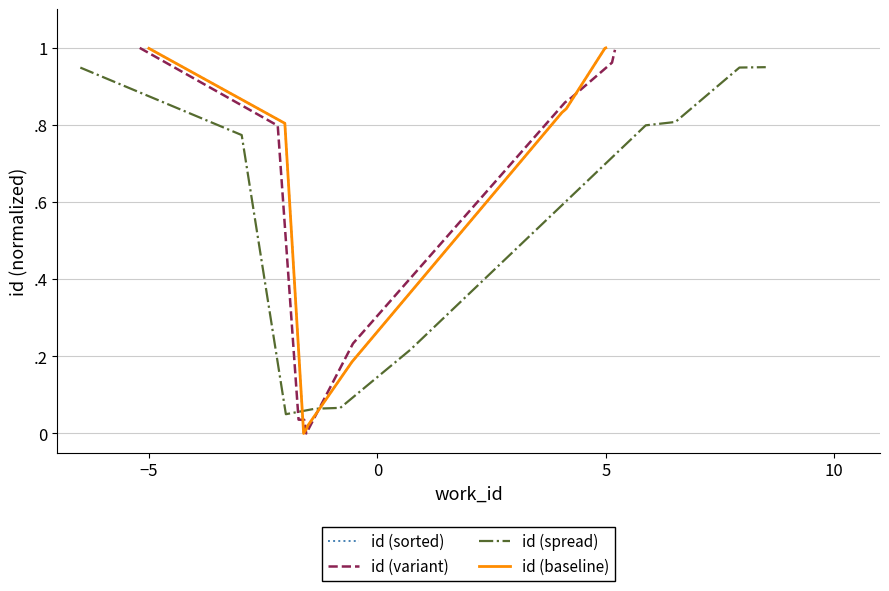

Count the number of data series in this chart.

4